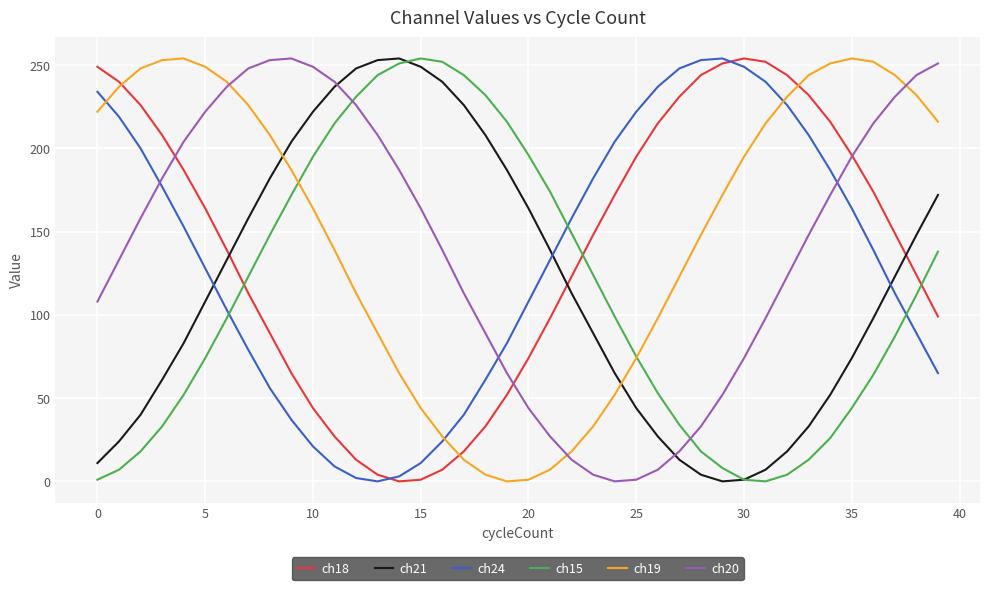

Count the number of categories in the chart.

40